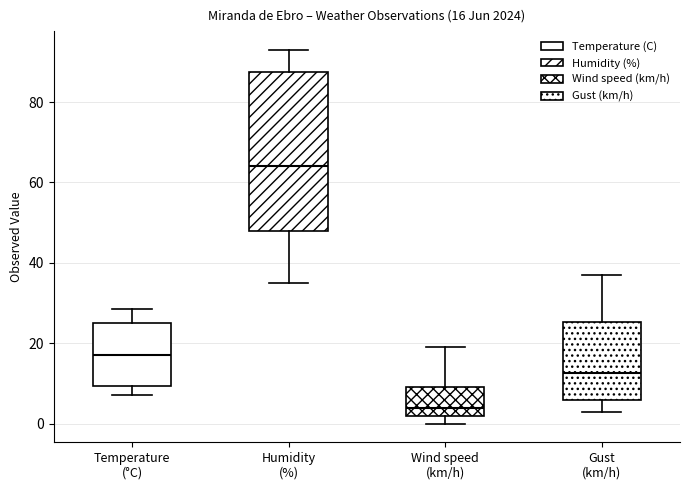

Which box's median line is the highest?

Humidity (%)